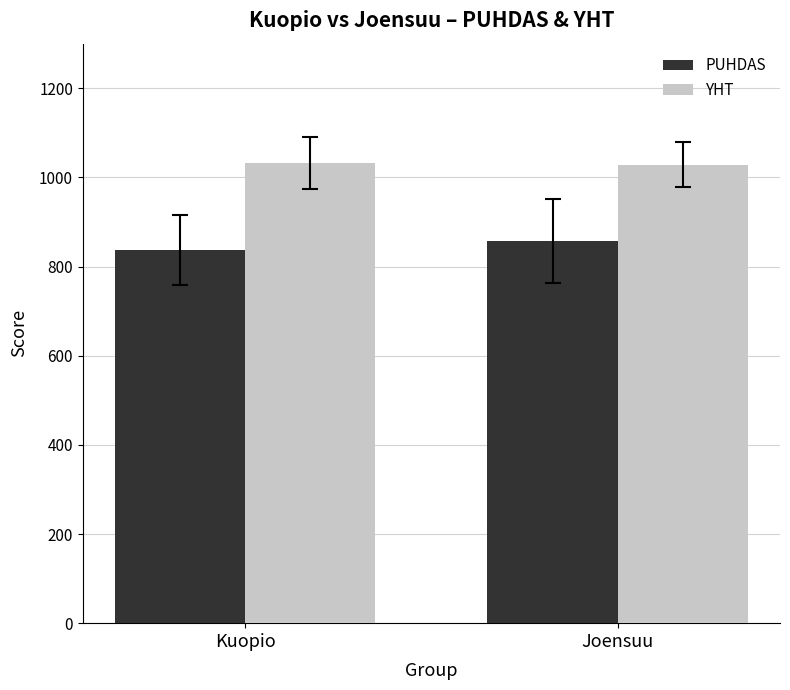

What is the smallest value displayed?

837.0